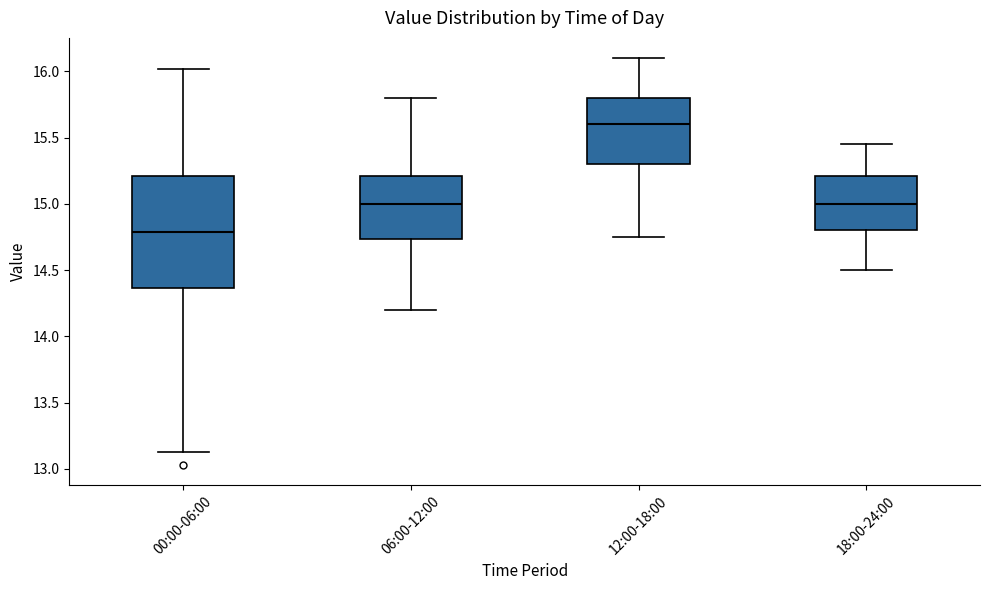

Reading left to right, read every box against the y-axis: the position of its median line, the range the box covers, and the ends of its whiskers. The values are not printed on the chart, so give them approximately, as read against the axis.

00:00-06:00: median 14.80, box 14.35 to 15.20, whiskers 13.15 to 16.00
06:00-12:00: median 15.00, box 14.75 to 15.20, whiskers 14.20 to 15.80
12:00-18:00: median 15.60, box 15.30 to 15.80, whiskers 14.75 to 16.10
18:00-24:00: median 15.00, box 14.80 to 15.20, whiskers 14.50 to 15.45